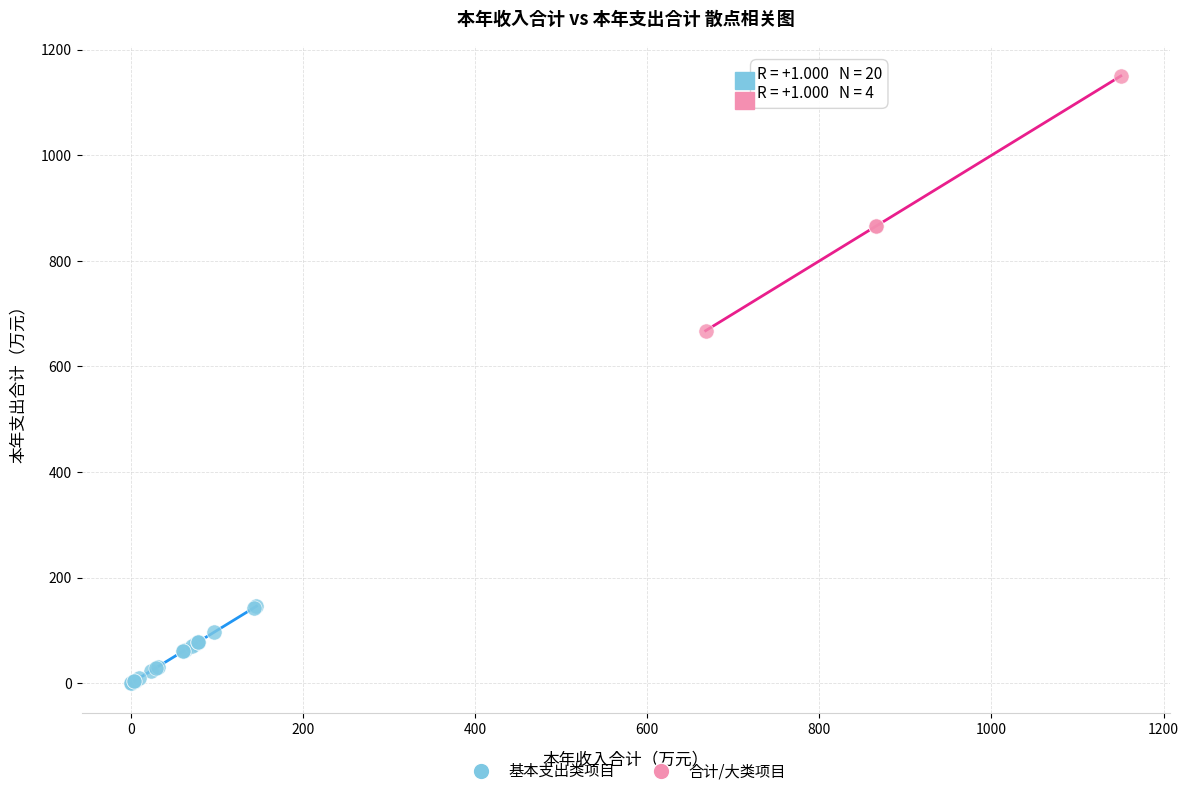

Which series has the largest Y range (max minus min)?

合计/大类项目